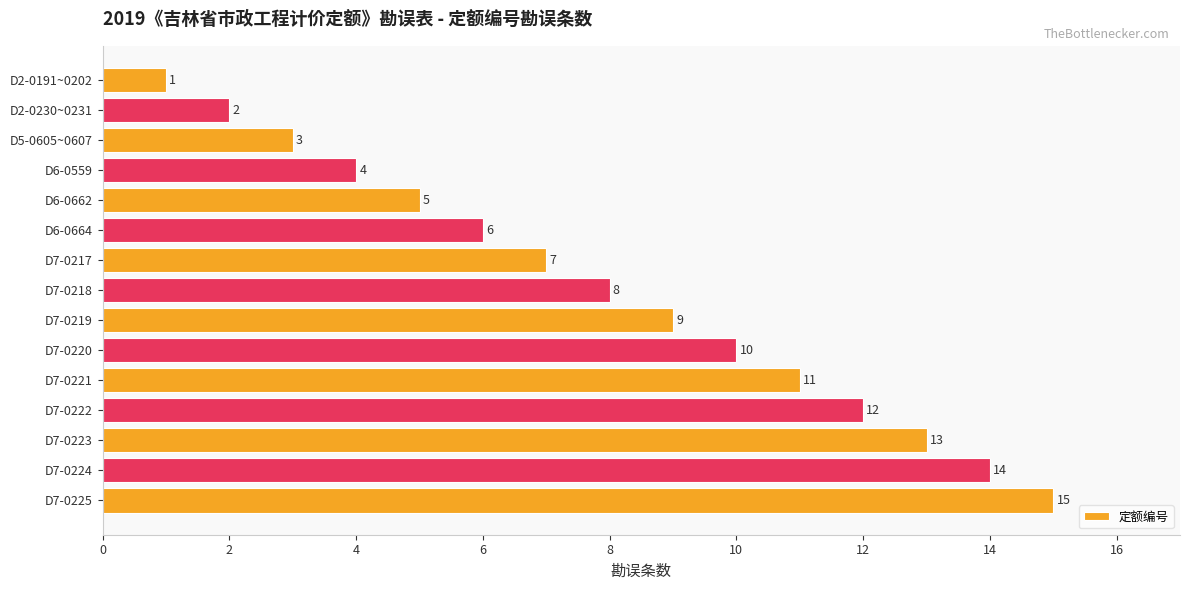

What is the label of the 6th bar from the bottom?

D7-0220